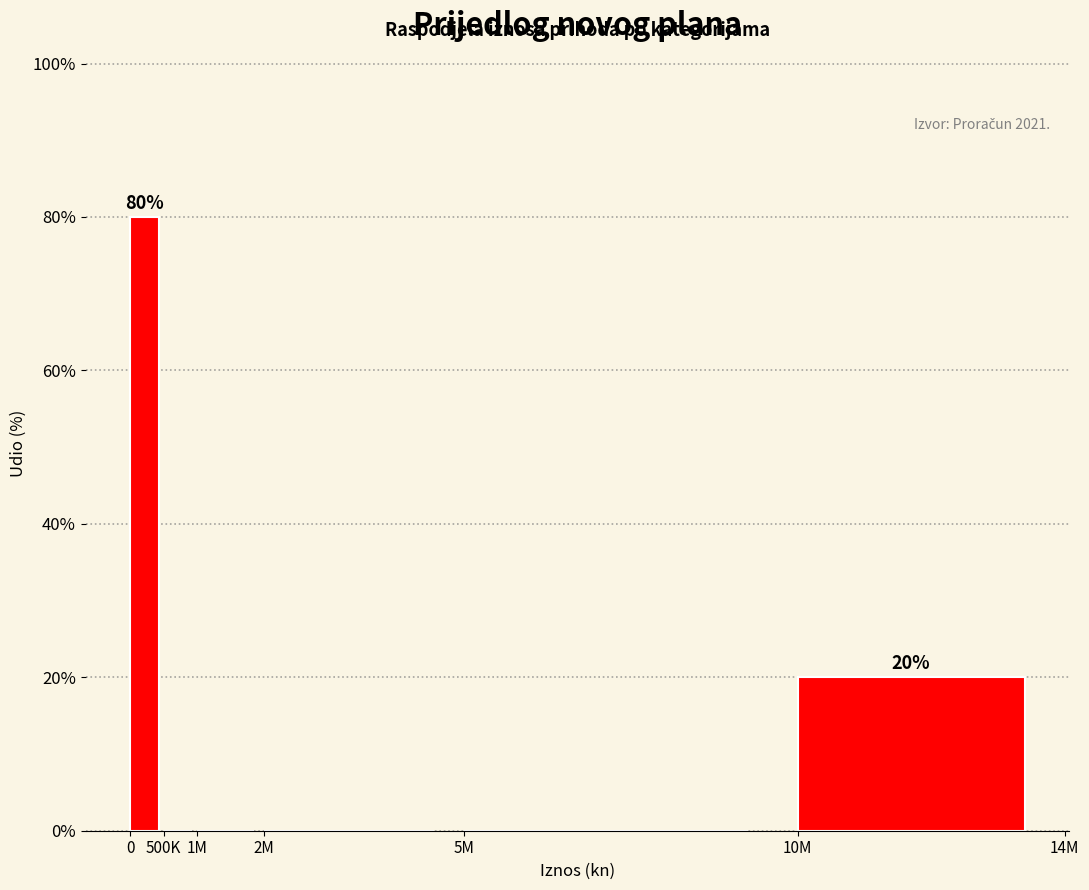

Reading left to right, what are all the values shown in this chart?

0=80	500K=0	1M=0	2M=0	5M=0	10M=20